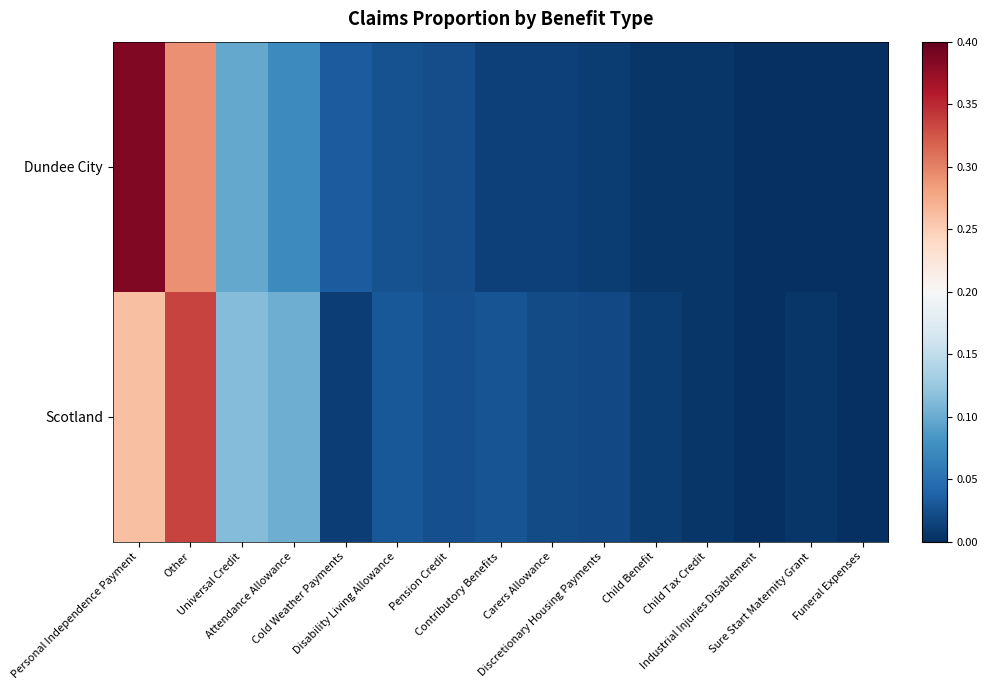

Which category has the highest value across all series?

Personal Independence Payment